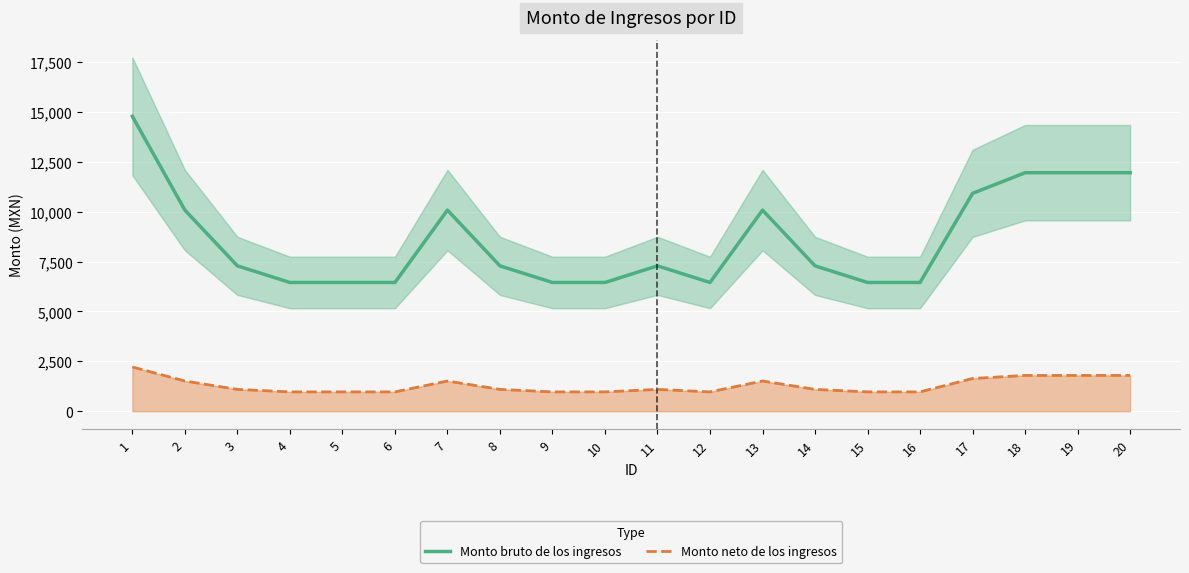

Rank the series by their maximum value, from lowest to highest.

Monto neto de los ingresos, Monto bruto de los ingresos